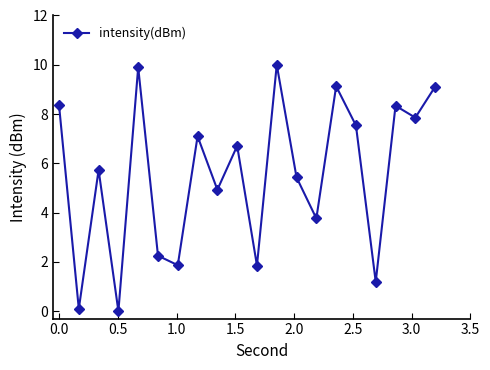

What is the sum of all values?

111.2